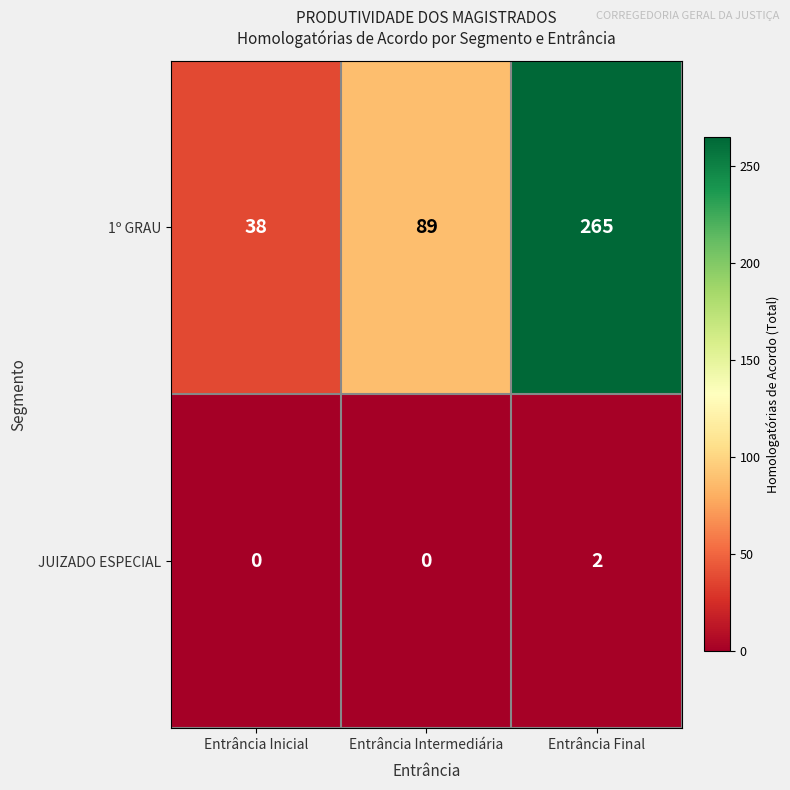

Reading left to right, transcribe all the data shown in this chart.

1º GRAU: Entrância Inicial=38	Entrância Intermediária=89	Entrância Final=265
JUIZADO ESPECIAL: Entrância Inicial=0	Entrância Intermediária=0	Entrância Final=2